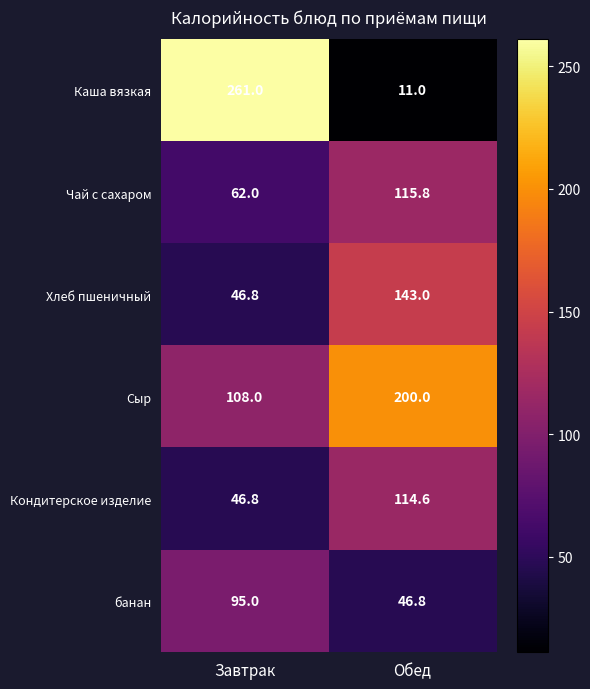

At which label does банан reach its minimum?

Обед